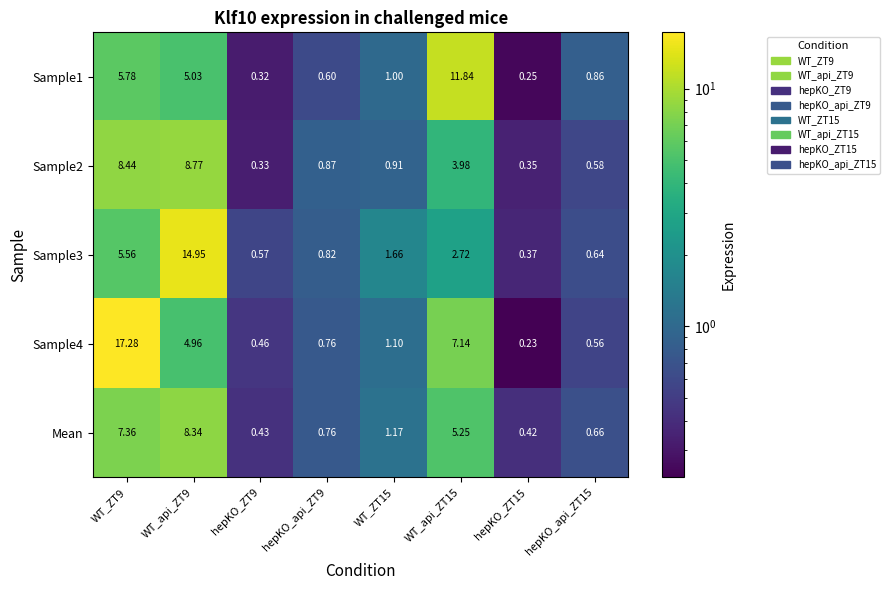

What is the total value across all series at hepKO_api_ZT15?

3.3